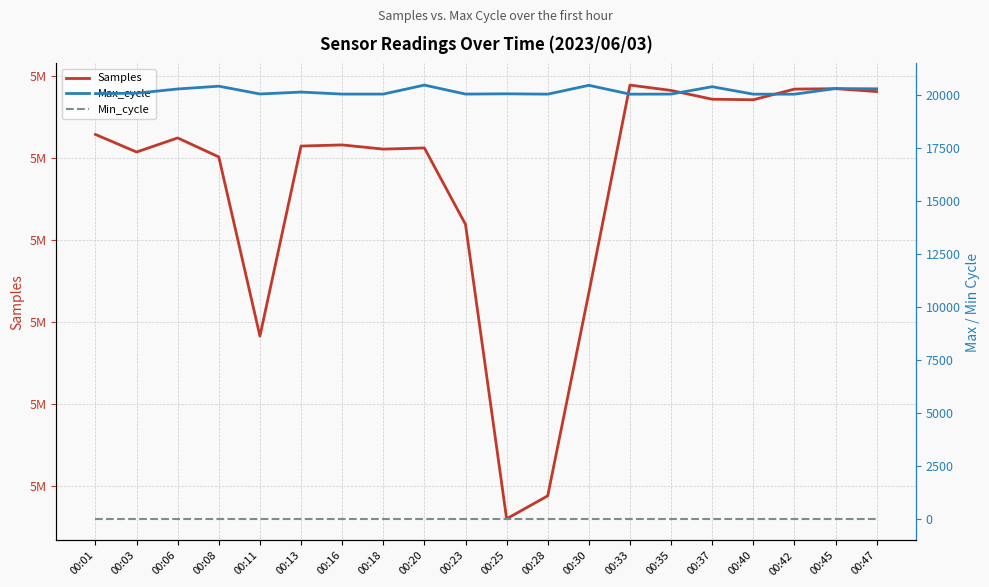

At how many categories does at least one series exceed 3353440?

20